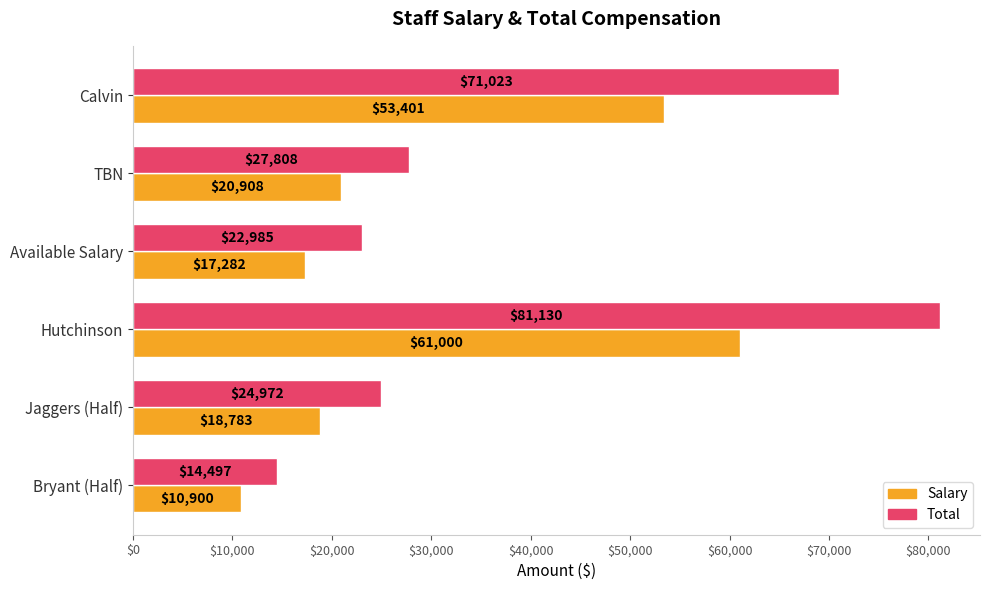

What are all the series names shown in the legend?

Salary, Total